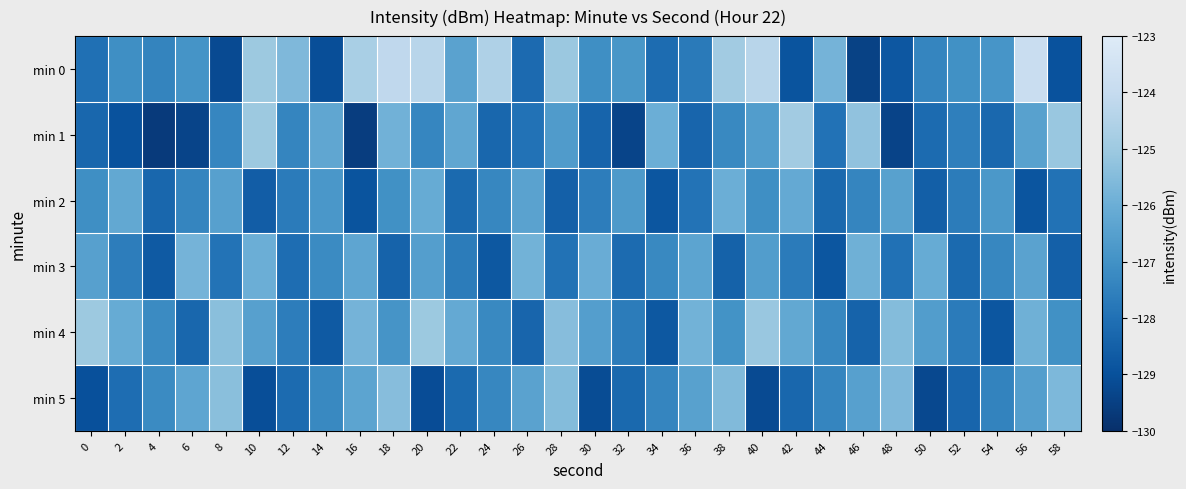

List the series in order of their peak value, lowest first.

min 2, min 3, min 5, min 4, min 1, min 0